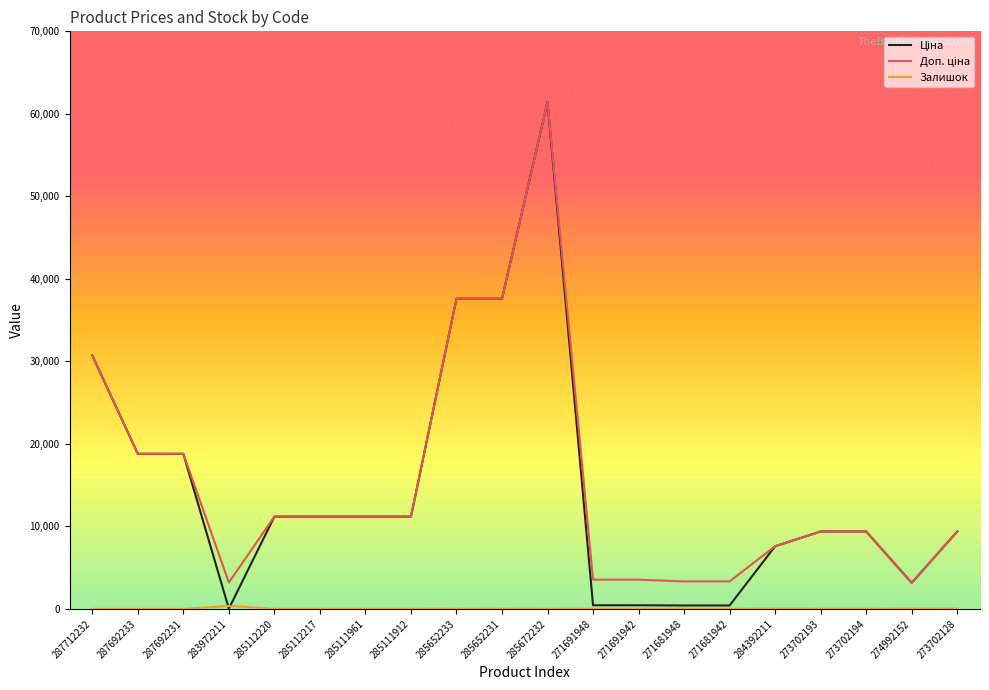

Which label corresponds to the largest value in the chart?

285672232